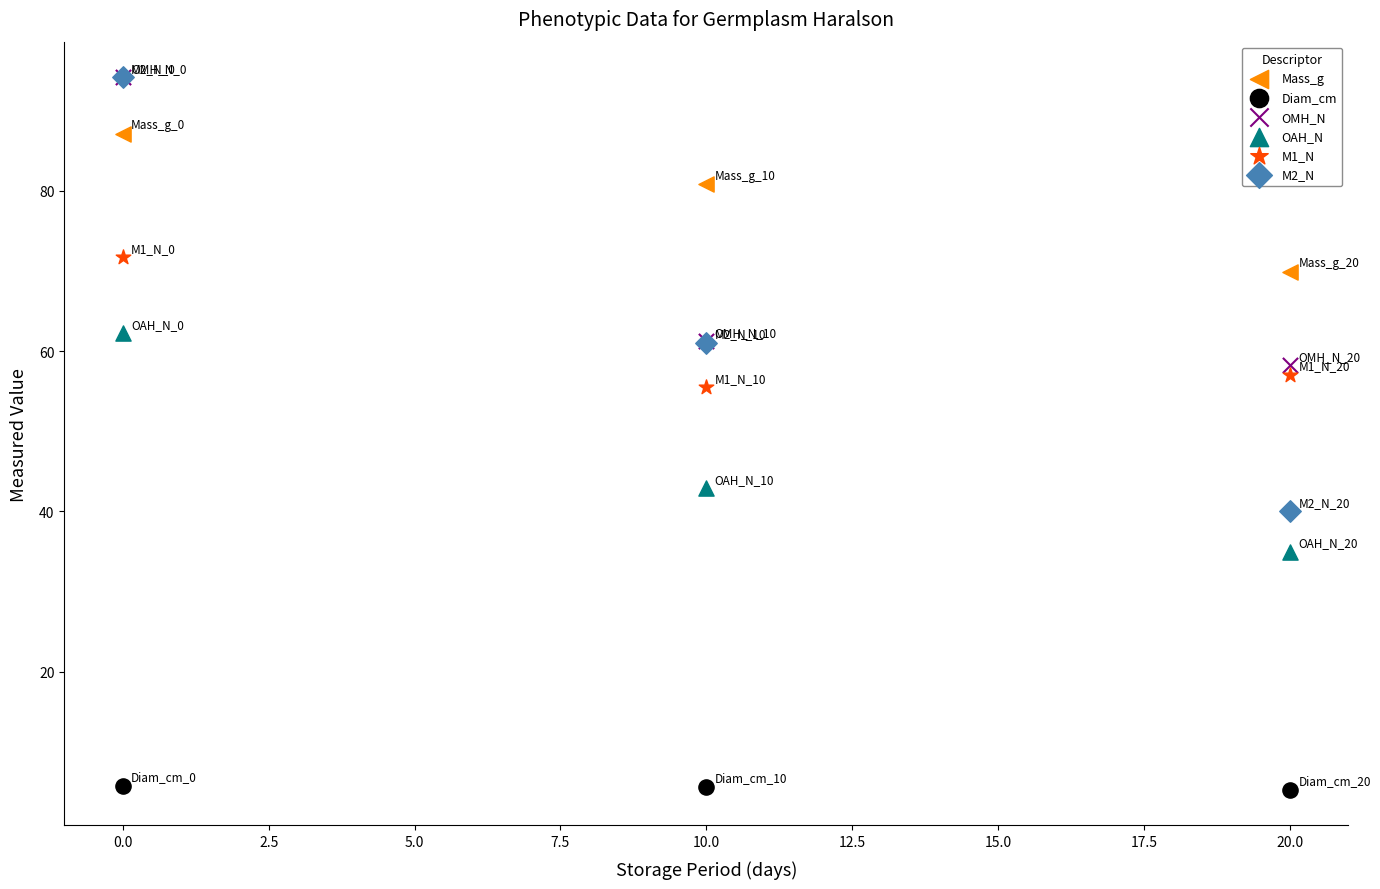

What are all the series names shown in the legend?

Mass_g, Diam_cm, OMH_N, OAH_N, M1_N, M2_N